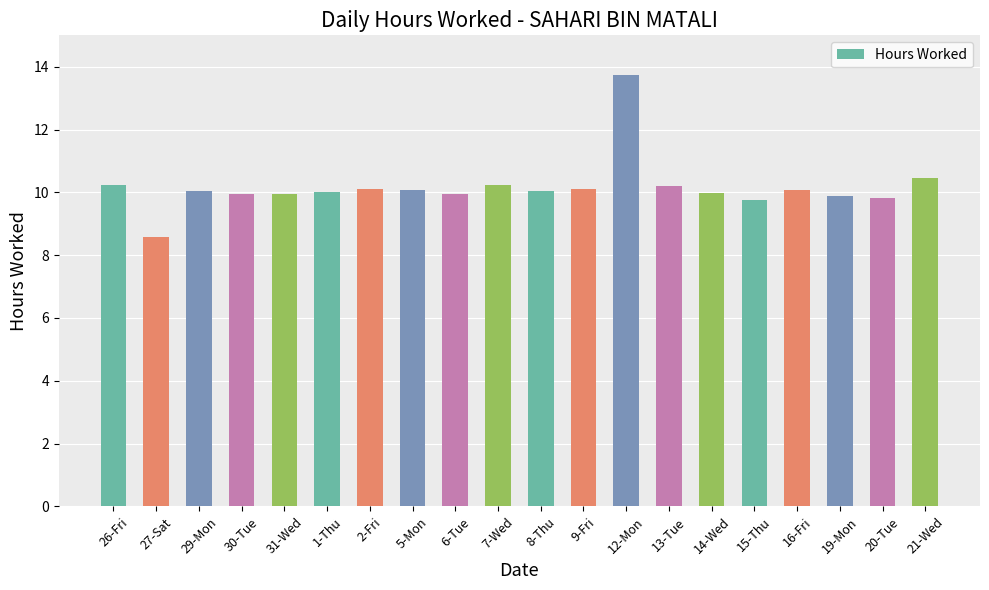

How many series are shown in this chart?

1